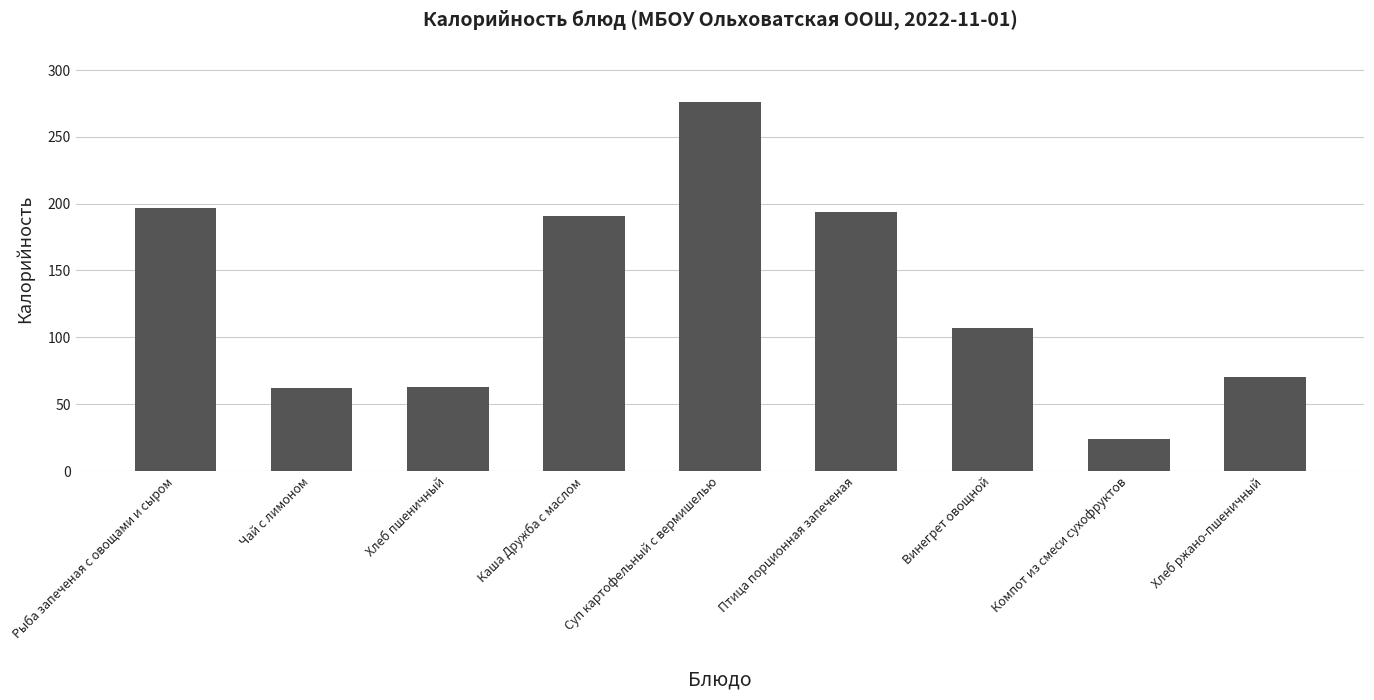

Which label corresponds to the largest value in the chart?

Суп картофельный с вермишелью